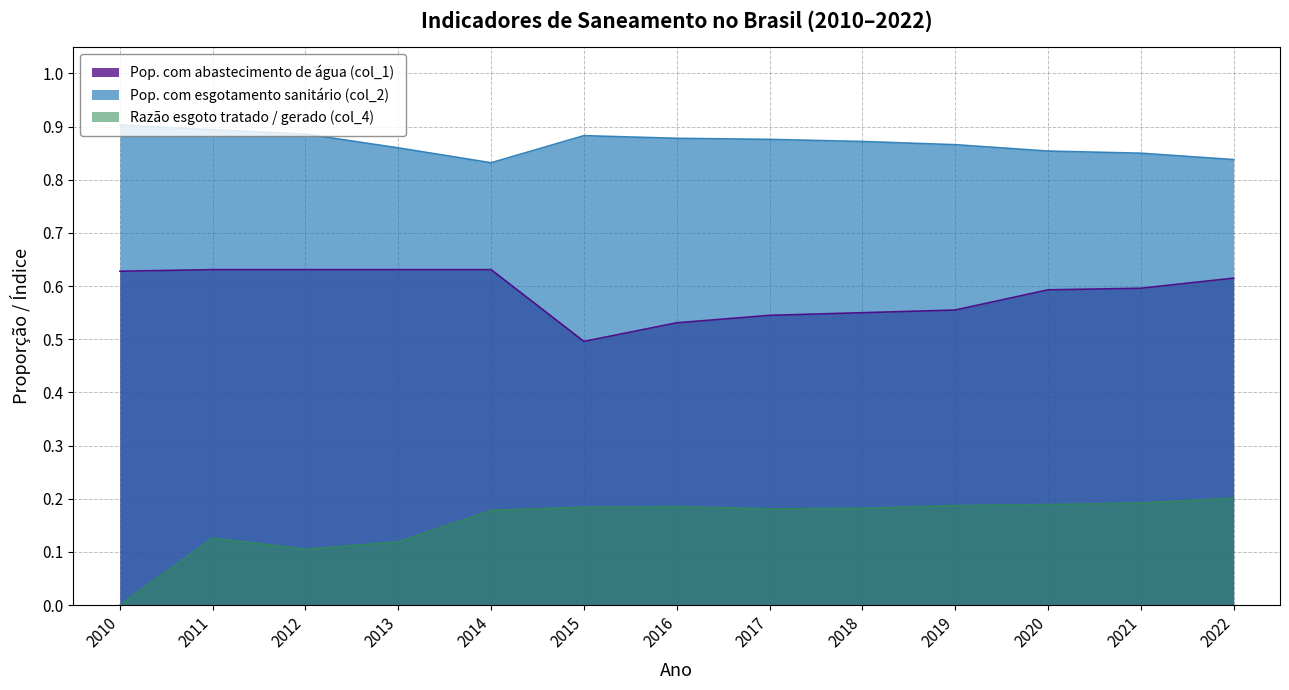

Rank the series by their average value, from lowest to highest.

Razão esgoto tratado / gerado (col_4), Pop. com abastecimento de água (col_1), Pop. com esgotamento sanitário (col_2)